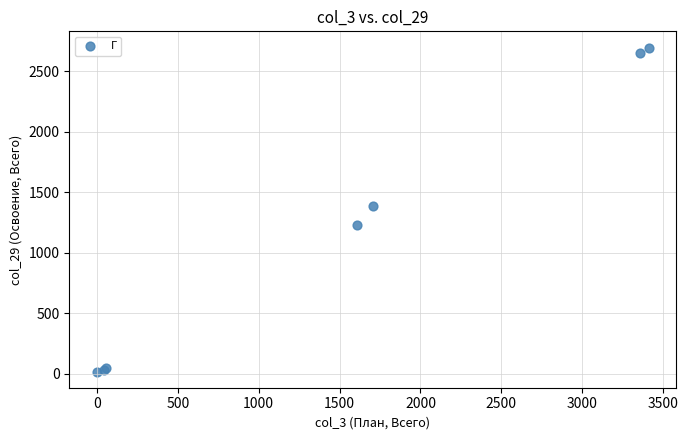

What Y value in the scatter plot is closest to 1358?

1388.8